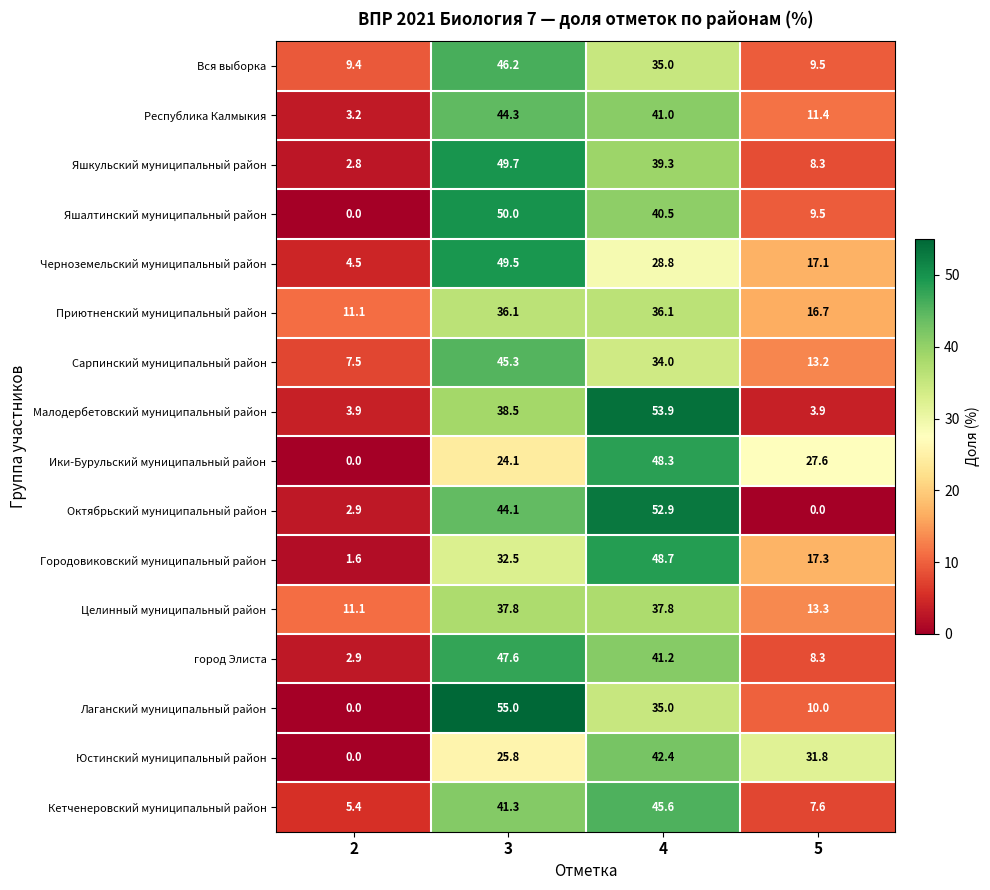

What is the spread (max minus min) of values at 4?

25.1